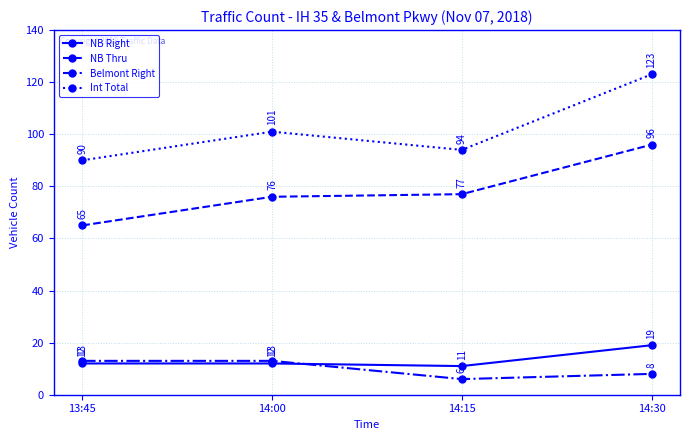

How many data points in NB Thru are less than 77?

2